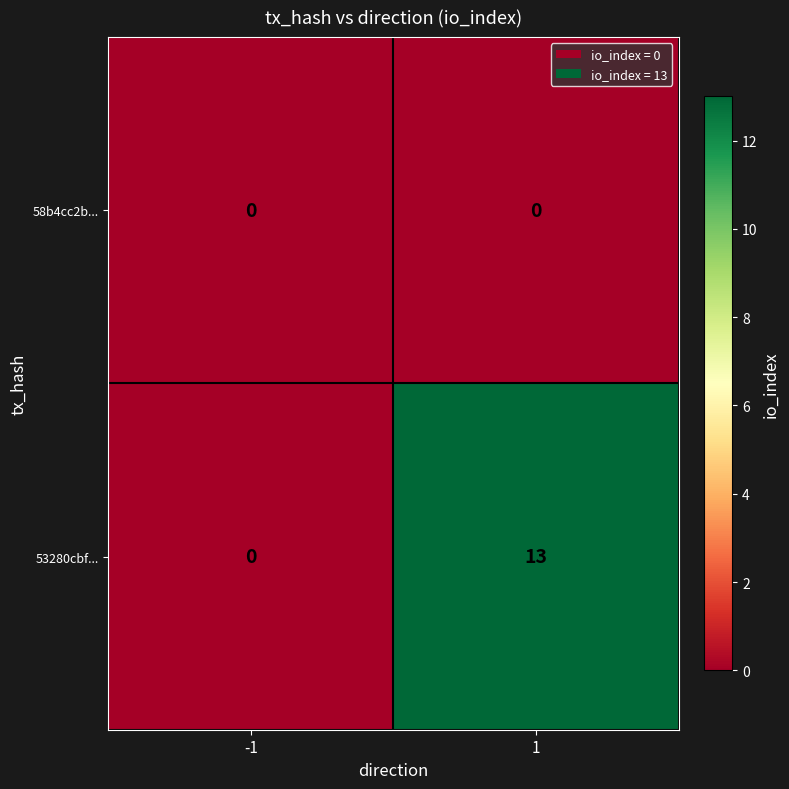

Reading right to left, what are all the values shown in this chart?

58b4cc2b...: 1=0	-1=0
53280cbf...: 1=13	-1=0